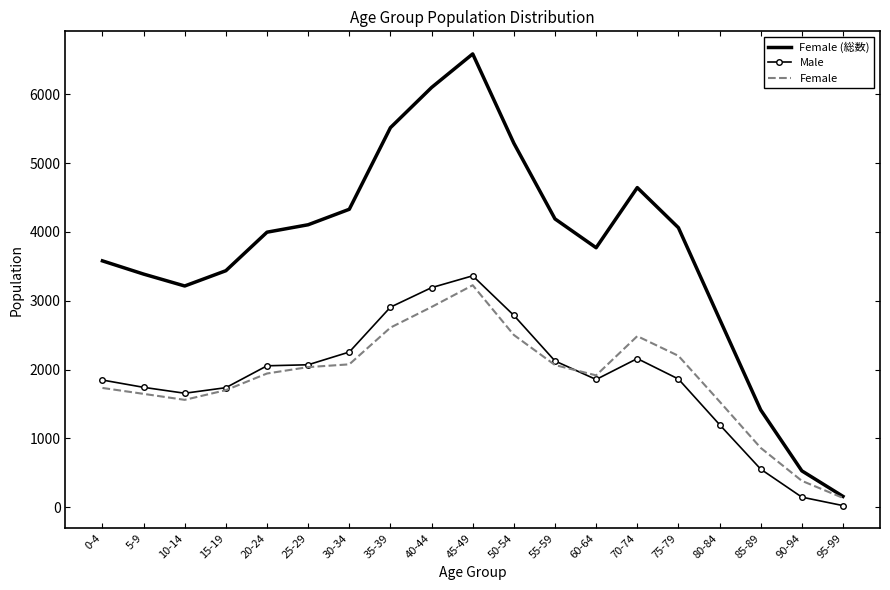

The Female series shows 134 at 95-99. True or false?

True